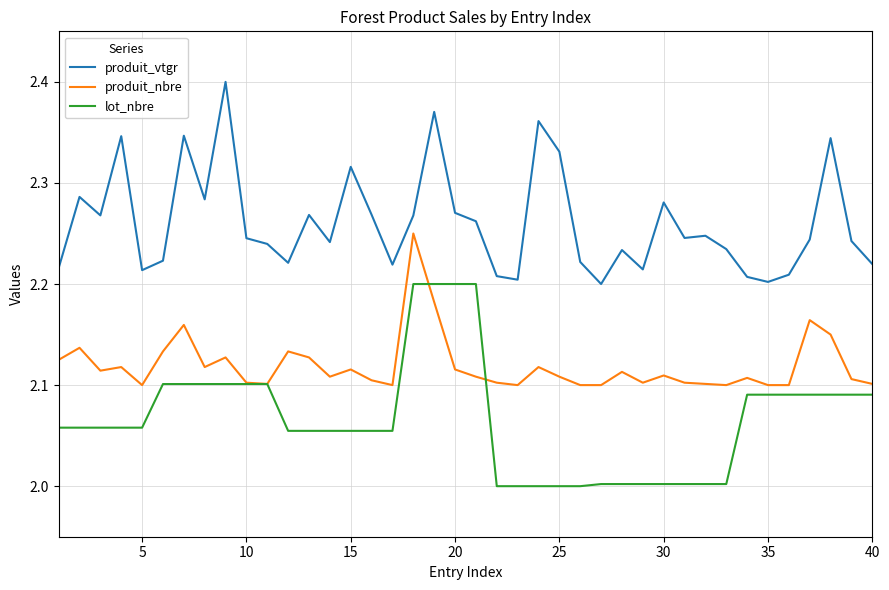

True or false: produit_vtgr and produit_nbre intersect in this chart.

False